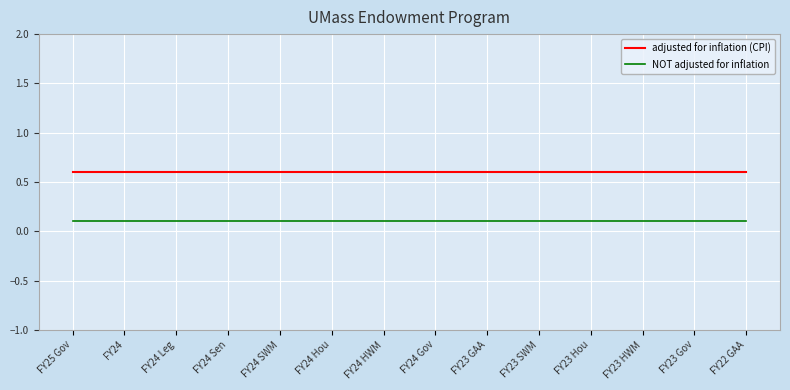

True or false: adjusted for inflation (CPI) and NOT adjusted for inflation cross at least once.

False